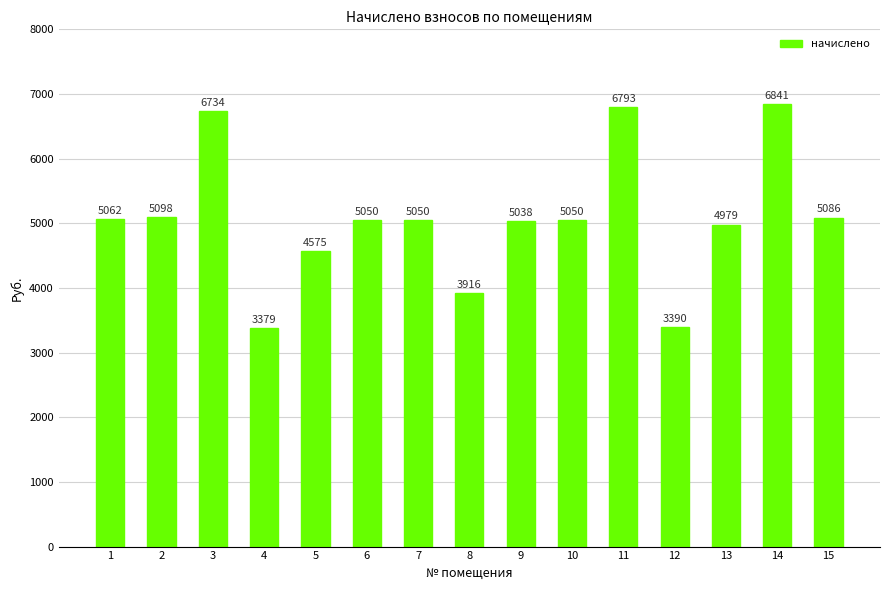

Between 10 and 4, which is larger?

10